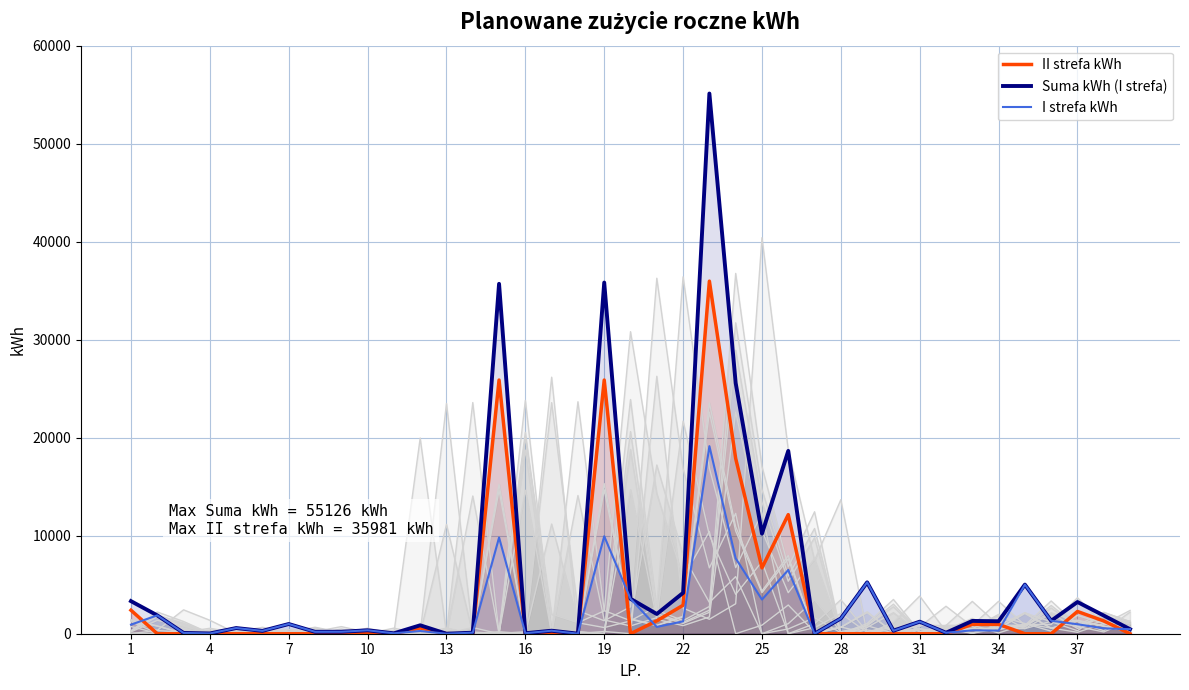

How many values in the II strefa kWh series exceed 0?

14